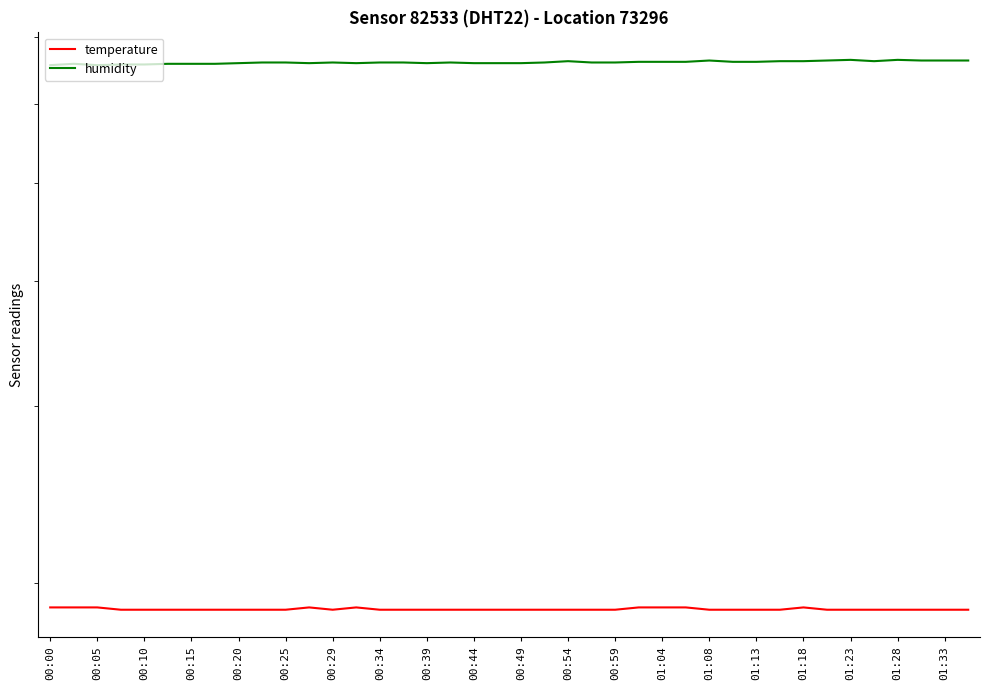

The temperature series shows 18.8 at 00:25. True or false?

True